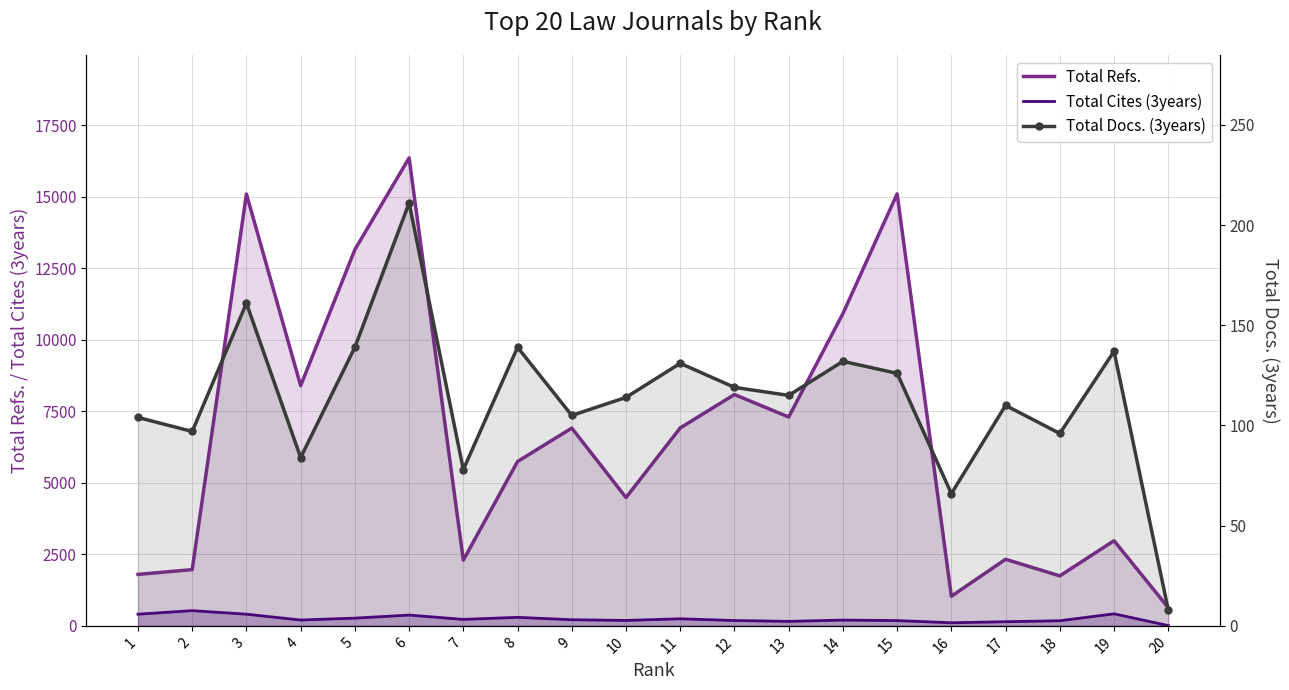

How many lines are shown in the chart?

3